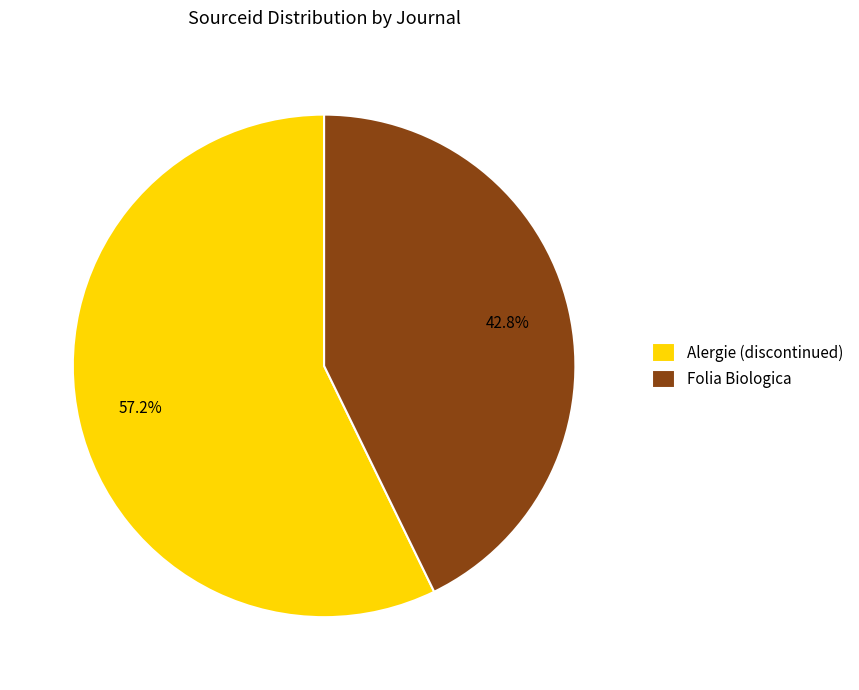

Which slice represents more than half of the pie?

Alergie (discontinued)